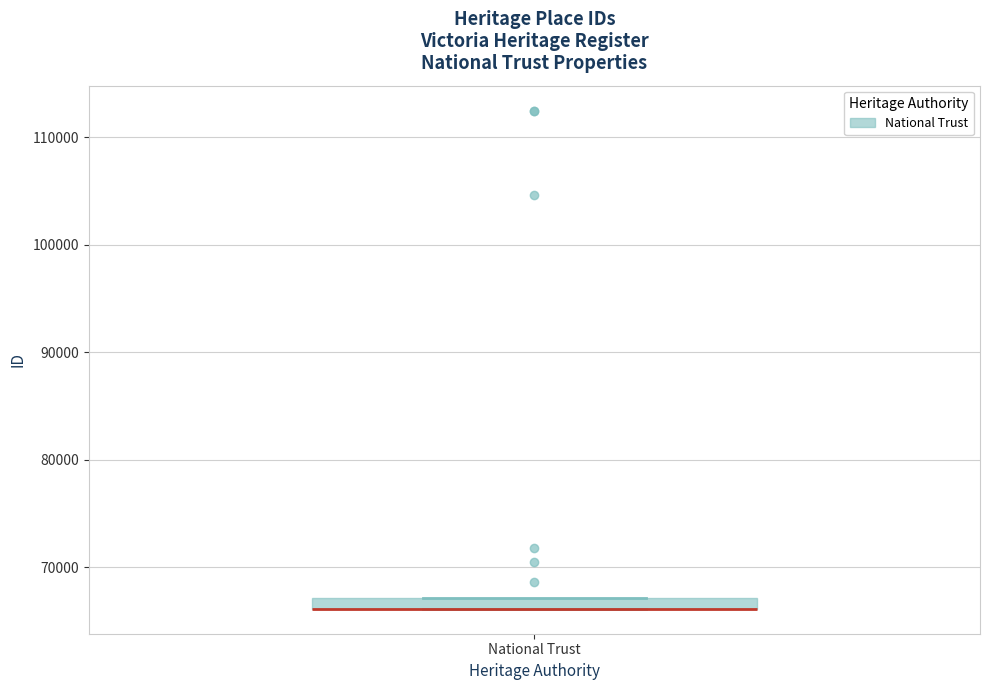

Where is the upper edge of the box for National Trust on the y-axis? The values are not printed on the chart, so give them approximately, as read against the axis.

67000